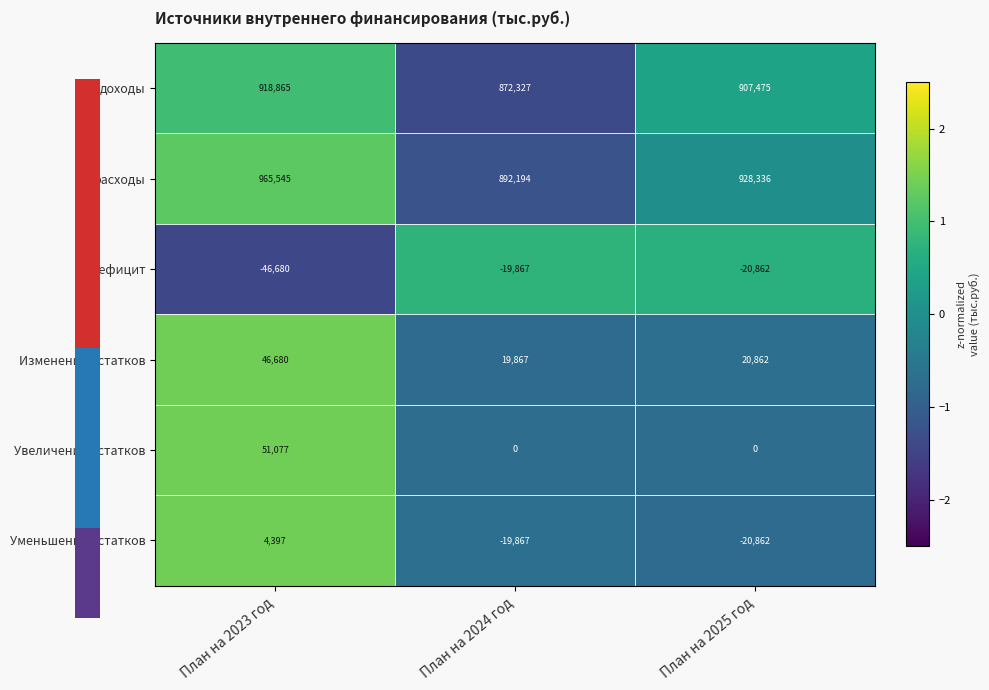

Reading right to left, transcribe all the data shown in this chart.

доходы: 907475	872327	918865
расходы: 928336	892194	965545
дефицит: -20862	-19867	-46680
Изменение остатков: 20862	19867	46680
Увеличение остатков: 0	0	51077
Уменьшение остатков: -20862	-19867	4397